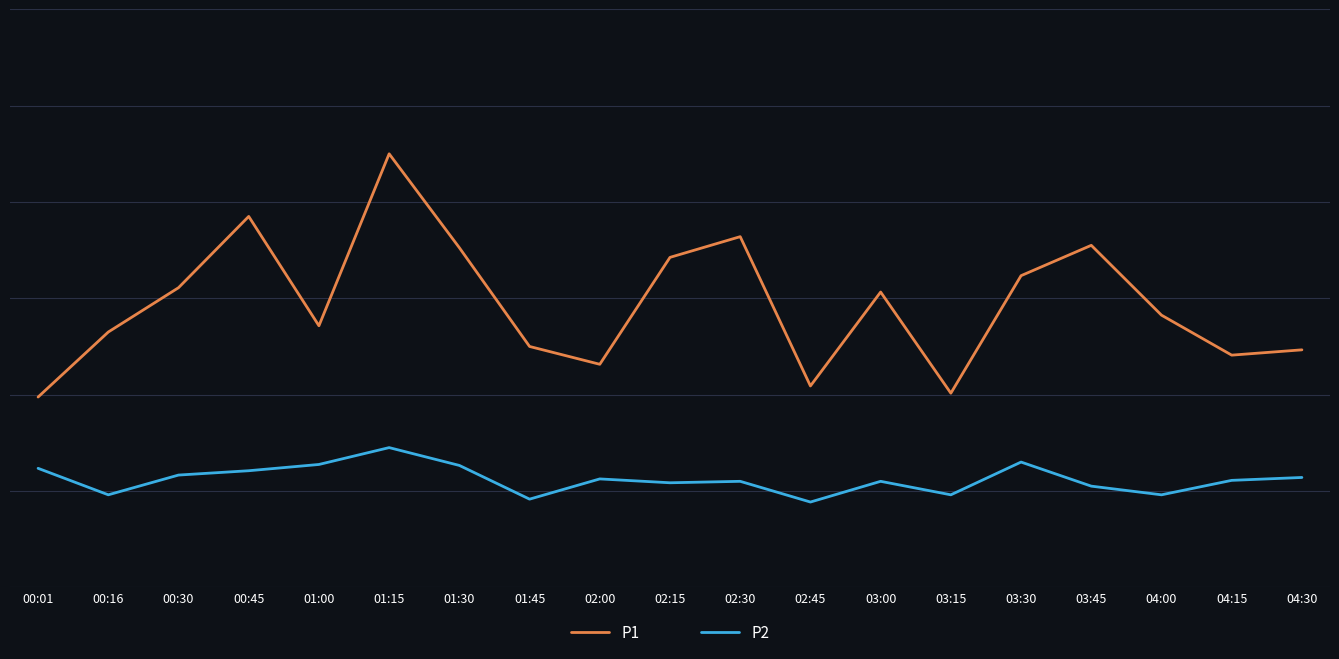

At which label is P1 closest to 6?

03:00